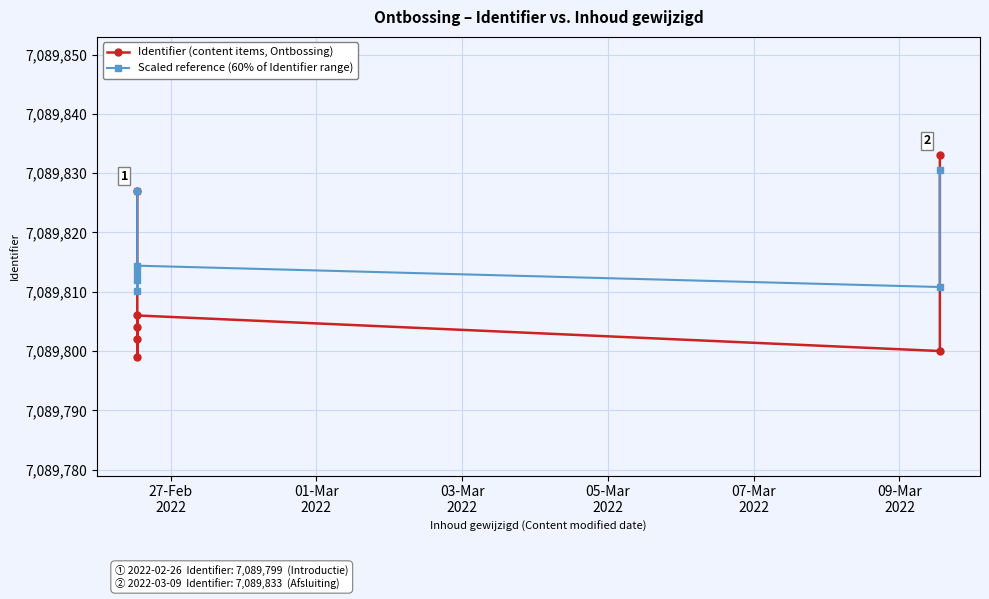

In Scaled reference (60% of Identifier range), how many points are higher than both neighbors (excluding endpoints)?

1